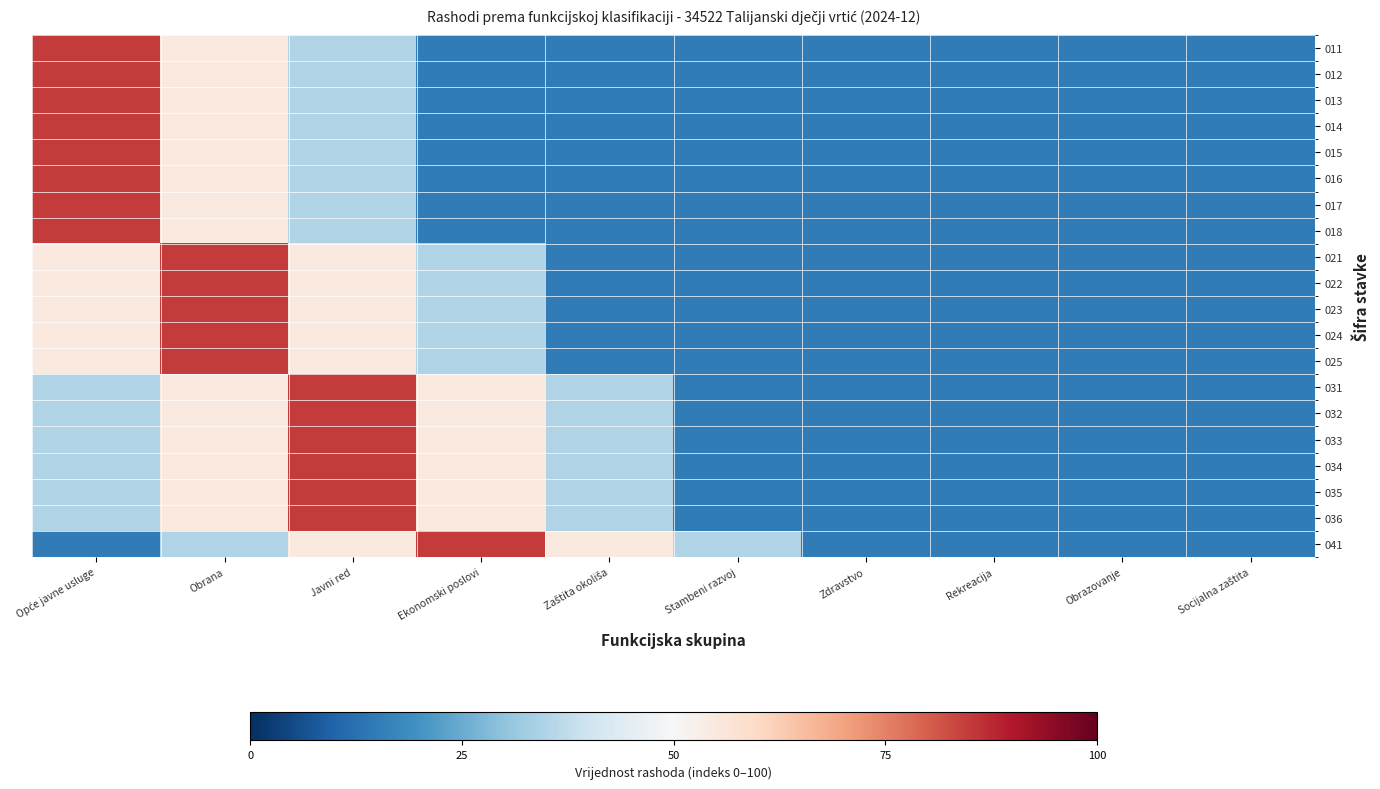

Reading left to right, what are all the values shown in this chart?

011: Opće javne usluge=85	Obrana=55	Javni red=35	Ekonomski poslovi=15	Zaštita okoliša=15	Stambeni razvoj=15	Zdravstvo=15	Rekreacija=15	Obrazovanje=15	Socijalna zaštita=15
012: Opće javne usluge=85	Obrana=55	Javni red=35	Ekonomski poslovi=15	Zaštita okoliša=15	Stambeni razvoj=15	Zdravstvo=15	Rekreacija=15	Obrazovanje=15	Socijalna zaštita=15
013: Opće javne usluge=85	Obrana=55	Javni red=35	Ekonomski poslovi=15	Zaštita okoliša=15	Stambeni razvoj=15	Zdravstvo=15	Rekreacija=15	Obrazovanje=15	Socijalna zaštita=15
014: Opće javne usluge=85	Obrana=55	Javni red=35	Ekonomski poslovi=15	Zaštita okoliša=15	Stambeni razvoj=15	Zdravstvo=15	Rekreacija=15	Obrazovanje=15	Socijalna zaštita=15
015: Opće javne usluge=85	Obrana=55	Javni red=35	Ekonomski poslovi=15	Zaštita okoliša=15	Stambeni razvoj=15	Zdravstvo=15	Rekreacija=15	Obrazovanje=15	Socijalna zaštita=15
016: Opće javne usluge=85	Obrana=55	Javni red=35	Ekonomski poslovi=15	Zaštita okoliša=15	Stambeni razvoj=15	Zdravstvo=15	Rekreacija=15	Obrazovanje=15	Socijalna zaštita=15
017: Opće javne usluge=85	Obrana=55	Javni red=35	Ekonomski poslovi=15	Zaštita okoliša=15	Stambeni razvoj=15	Zdravstvo=15	Rekreacija=15	Obrazovanje=15	Socijalna zaštita=15
018: Opće javne usluge=85	Obrana=55	Javni red=35	Ekonomski poslovi=15	Zaštita okoliša=15	Stambeni razvoj=15	Zdravstvo=15	Rekreacija=15	Obrazovanje=15	Socijalna zaštita=15
021: Opće javne usluge=55	Obrana=85	Javni red=55	Ekonomski poslovi=35	Zaštita okoliša=15	Stambeni razvoj=15	Zdravstvo=15	Rekreacija=15	Obrazovanje=15	Socijalna zaštita=15
022: Opće javne usluge=55	Obrana=85	Javni red=55	Ekonomski poslovi=35	Zaštita okoliša=15	Stambeni razvoj=15	Zdravstvo=15	Rekreacija=15	Obrazovanje=15	Socijalna zaštita=15
023: Opće javne usluge=55	Obrana=85	Javni red=55	Ekonomski poslovi=35	Zaštita okoliša=15	Stambeni razvoj=15	Zdravstvo=15	Rekreacija=15	Obrazovanje=15	Socijalna zaštita=15
024: Opće javne usluge=55	Obrana=85	Javni red=55	Ekonomski poslovi=35	Zaštita okoliša=15	Stambeni razvoj=15	Zdravstvo=15	Rekreacija=15	Obrazovanje=15	Socijalna zaštita=15
025: Opće javne usluge=55	Obrana=85	Javni red=55	Ekonomski poslovi=35	Zaštita okoliša=15	Stambeni razvoj=15	Zdravstvo=15	Rekreacija=15	Obrazovanje=15	Socijalna zaštita=15
031: Opće javne usluge=35	Obrana=55	Javni red=85	Ekonomski poslovi=55	Zaštita okoliša=35	Stambeni razvoj=15	Zdravstvo=15	Rekreacija=15	Obrazovanje=15	Socijalna zaštita=15
032: Opće javne usluge=35	Obrana=55	Javni red=85	Ekonomski poslovi=55	Zaštita okoliša=35	Stambeni razvoj=15	Zdravstvo=15	Rekreacija=15	Obrazovanje=15	Socijalna zaštita=15
033: Opće javne usluge=35	Obrana=55	Javni red=85	Ekonomski poslovi=55	Zaštita okoliša=35	Stambeni razvoj=15	Zdravstvo=15	Rekreacija=15	Obrazovanje=15	Socijalna zaštita=15
034: Opće javne usluge=35	Obrana=55	Javni red=85	Ekonomski poslovi=55	Zaštita okoliša=35	Stambeni razvoj=15	Zdravstvo=15	Rekreacija=15	Obrazovanje=15	Socijalna zaštita=15
035: Opće javne usluge=35	Obrana=55	Javni red=85	Ekonomski poslovi=55	Zaštita okoliša=35	Stambeni razvoj=15	Zdravstvo=15	Rekreacija=15	Obrazovanje=15	Socijalna zaštita=15
036: Opće javne usluge=35	Obrana=55	Javni red=85	Ekonomski poslovi=55	Zaštita okoliša=35	Stambeni razvoj=15	Zdravstvo=15	Rekreacija=15	Obrazovanje=15	Socijalna zaštita=15
041: Opće javne usluge=15	Obrana=35	Javni red=55	Ekonomski poslovi=85	Zaštita okoliša=55	Stambeni razvoj=35	Zdravstvo=15	Rekreacija=15	Obrazovanje=15	Socijalna zaštita=15